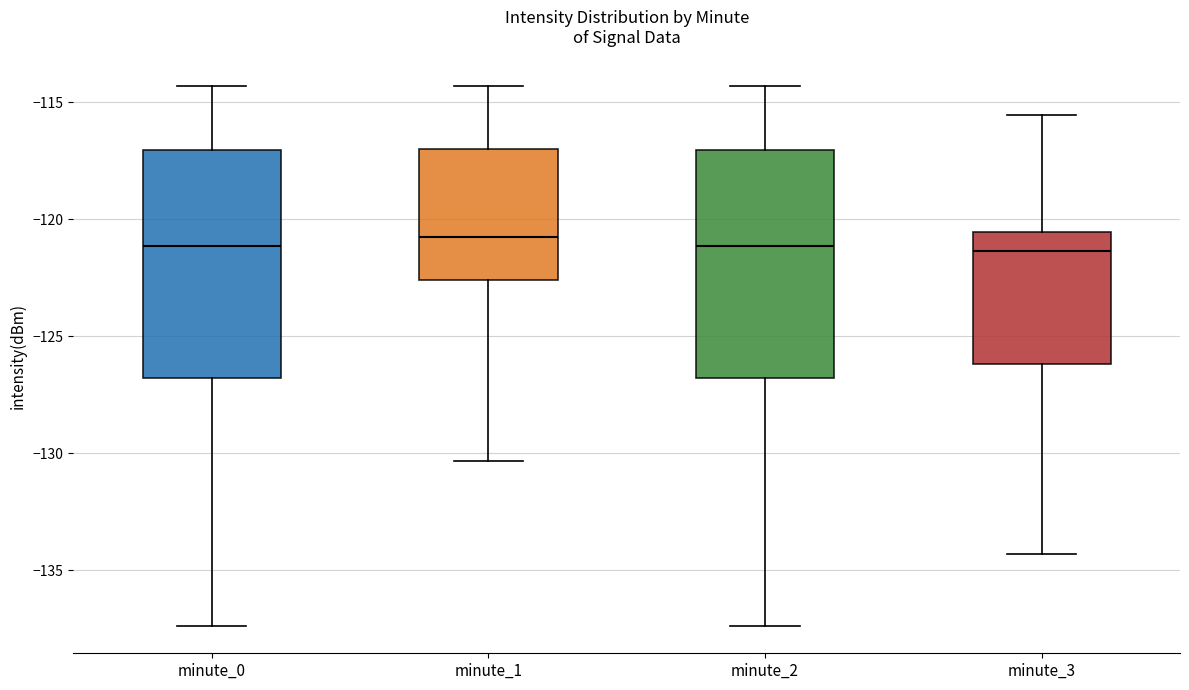

Reading left to right, transcribe this box plot: for each box, give where its median line is, the range the box spans, and where its two whiskers end, as read against the y-axis. The values are not printed on the chart, so give them approximately, as read against the axis.

minute_0: median -121.0, box -127.0 to -117.0, whiskers -137.5 to -114.5
minute_1: median -121.0, box -122.5 to -117.0, whiskers -130.5 to -114.5
minute_2: median -121.0, box -127.0 to -117.0, whiskers -137.5 to -114.5
minute_3: median -121.5, box -126.0 to -120.5, whiskers -134.5 to -115.5